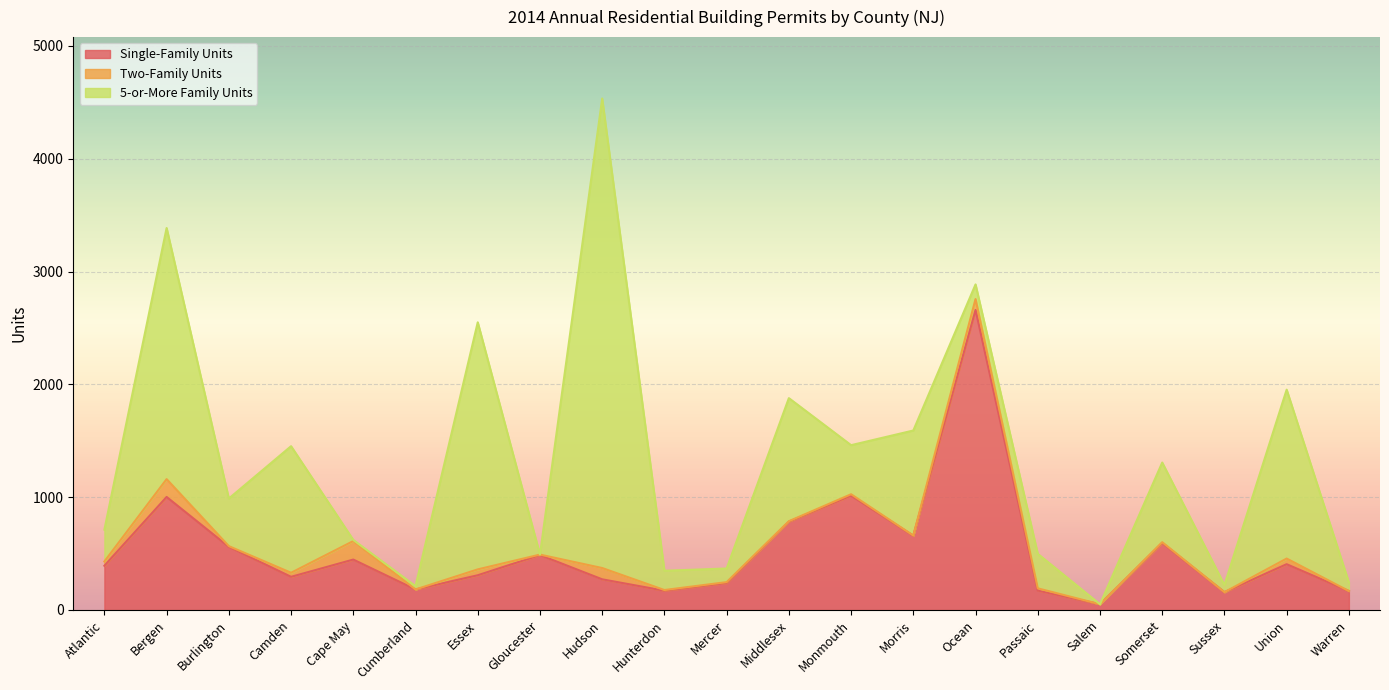

Where does the Two-Family Units series first go above 8?

Atlantic